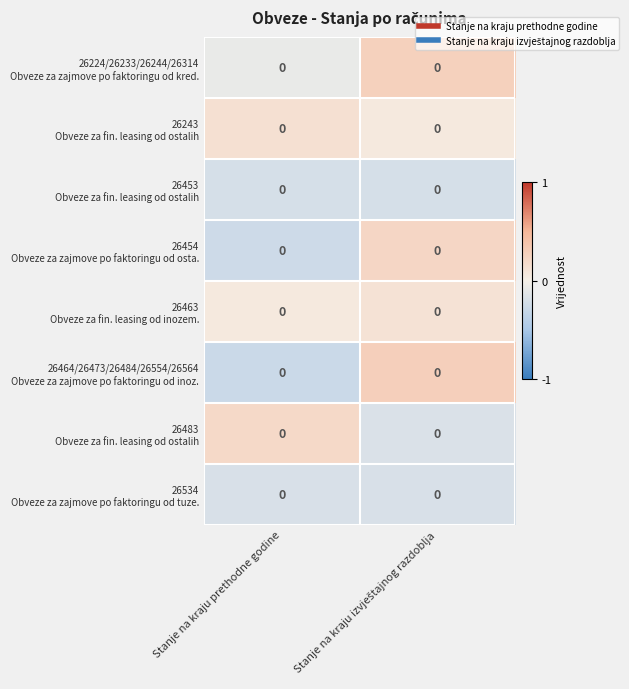

At how many categories does at least one series exceed 0?

2